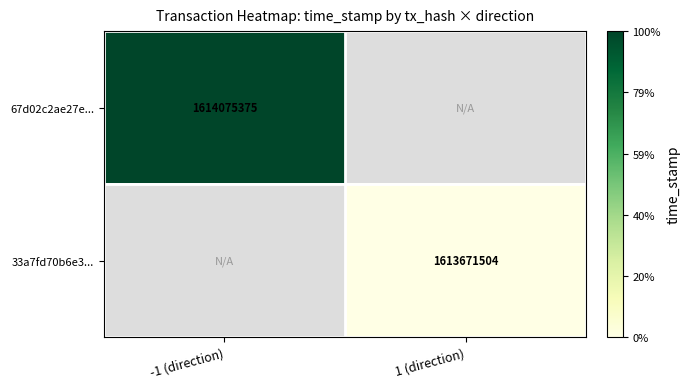

True or false: 67d02c2ae27e... has a value of 2331646578 at -1 (direction).

False